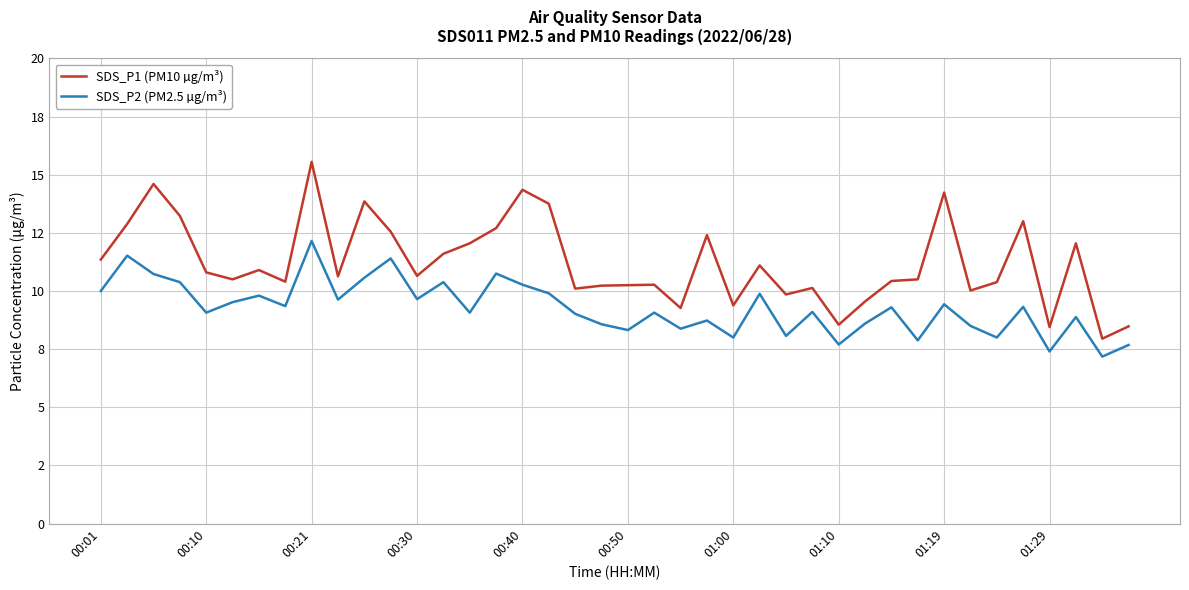

True or false: SDS_P1 (PM10 µg/m³) and SDS_P2 (PM2.5 µg/m³) intersect in this chart.

False